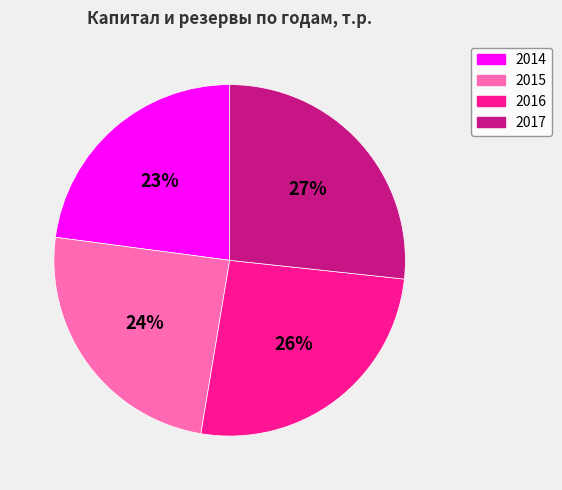

To the nearest percent, what is the combined percentage of 2016 and 2015?

50%